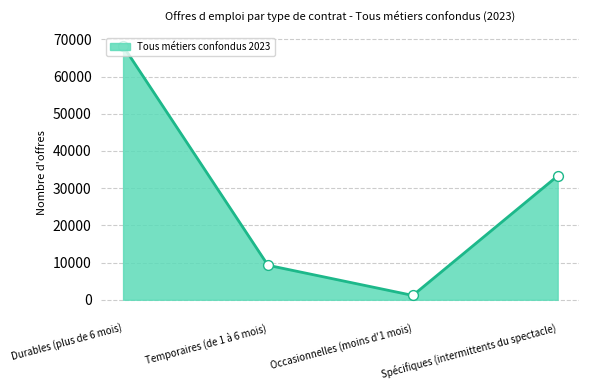

What is the change in value from Temporaires (de 1 à 6 mois) to Spécifiques (intermittents du spectacle)?

+24022